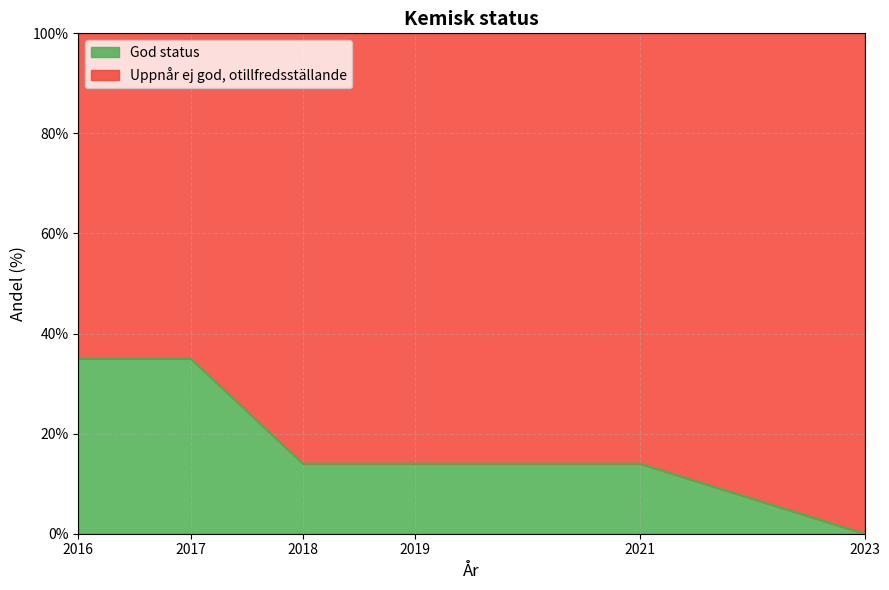

Reading left to right, list all the values displayed in this chart.

2016=35	2017=35	2018=14	2019=14	2021=14	2023=0